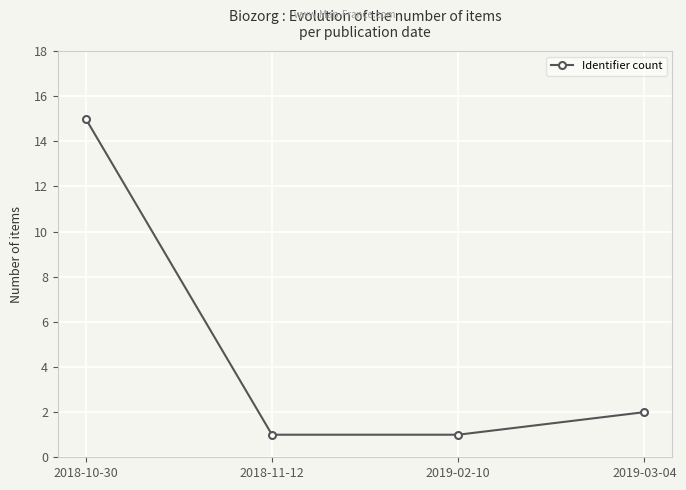

How many data points are less than 2?

2